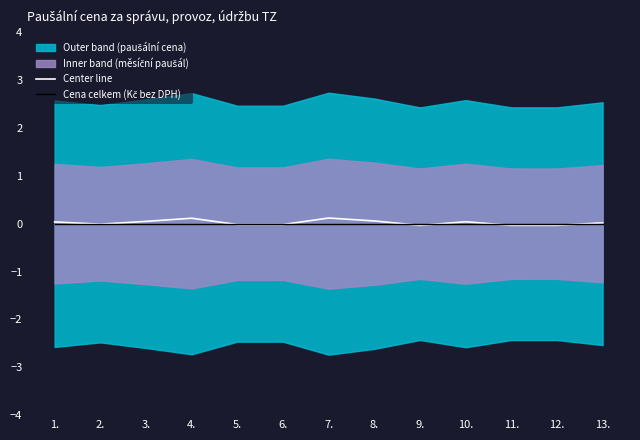

Is it true that Center line equals -0.0 at 9.?

True